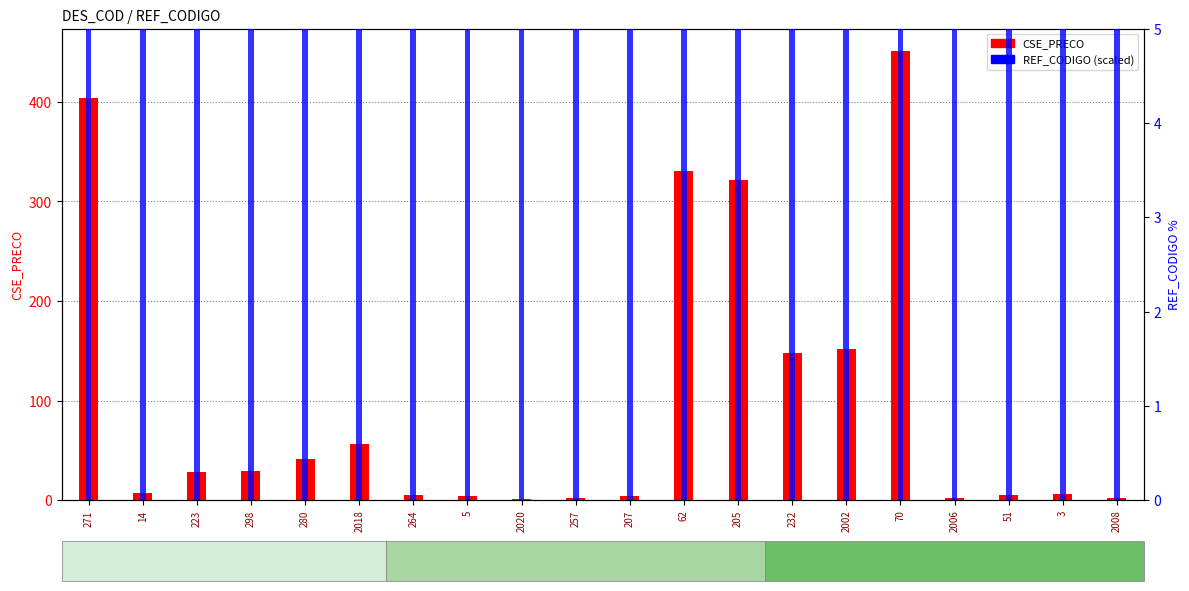

What is the sum of the REF_CODIGO (scaled) values at 2006 and 207?

40.0